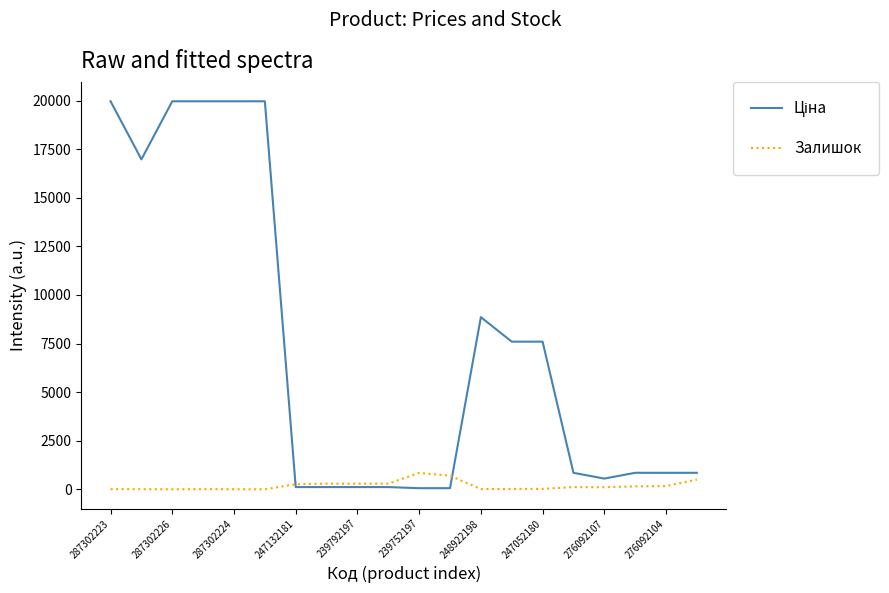

True or false: Залишок has a value of 1.0 at 287302226.

True